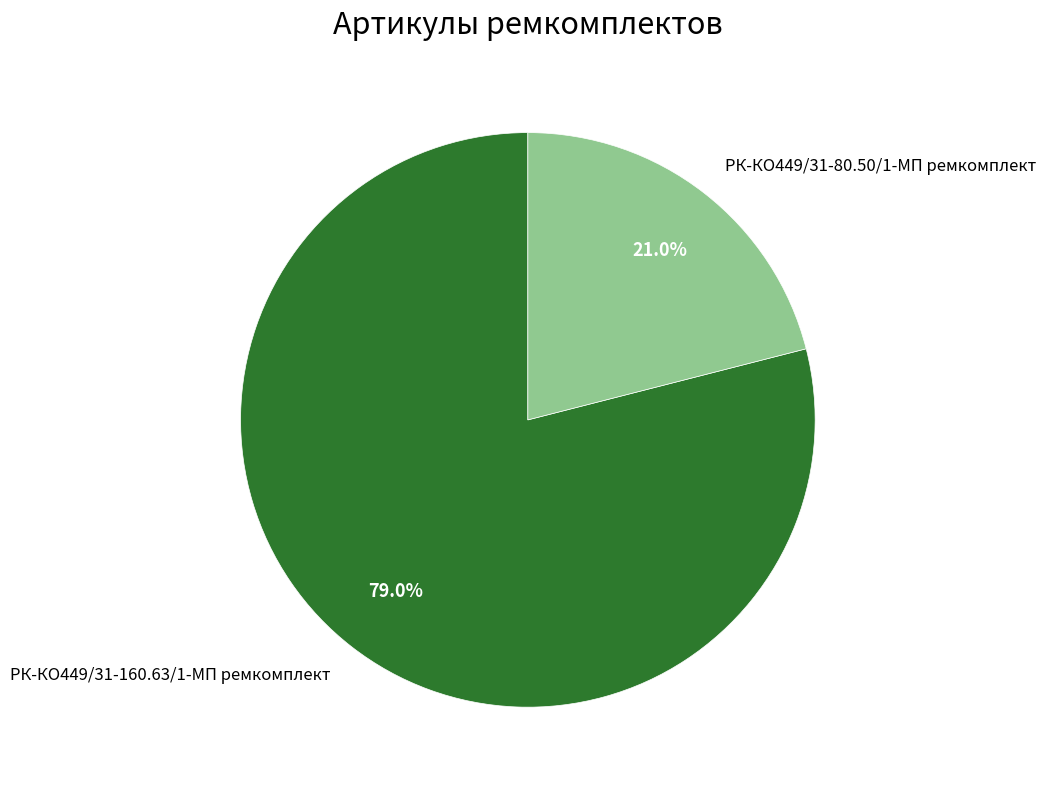

Which category has the biggest portion of the pie?

РК-КО449/31-160.63/1-МП ремкомплект